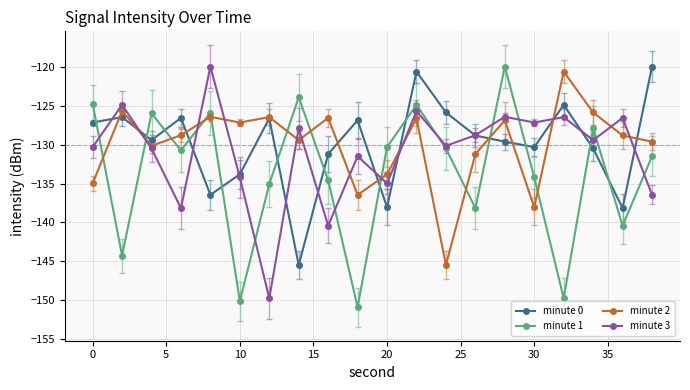

What is the minimum value for minute 2?

-145.5